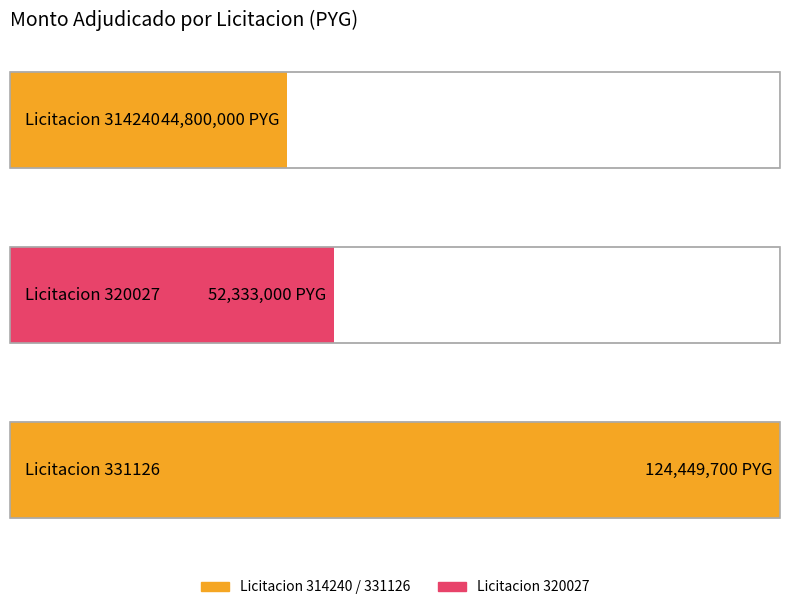

How many bars are there in total?

3